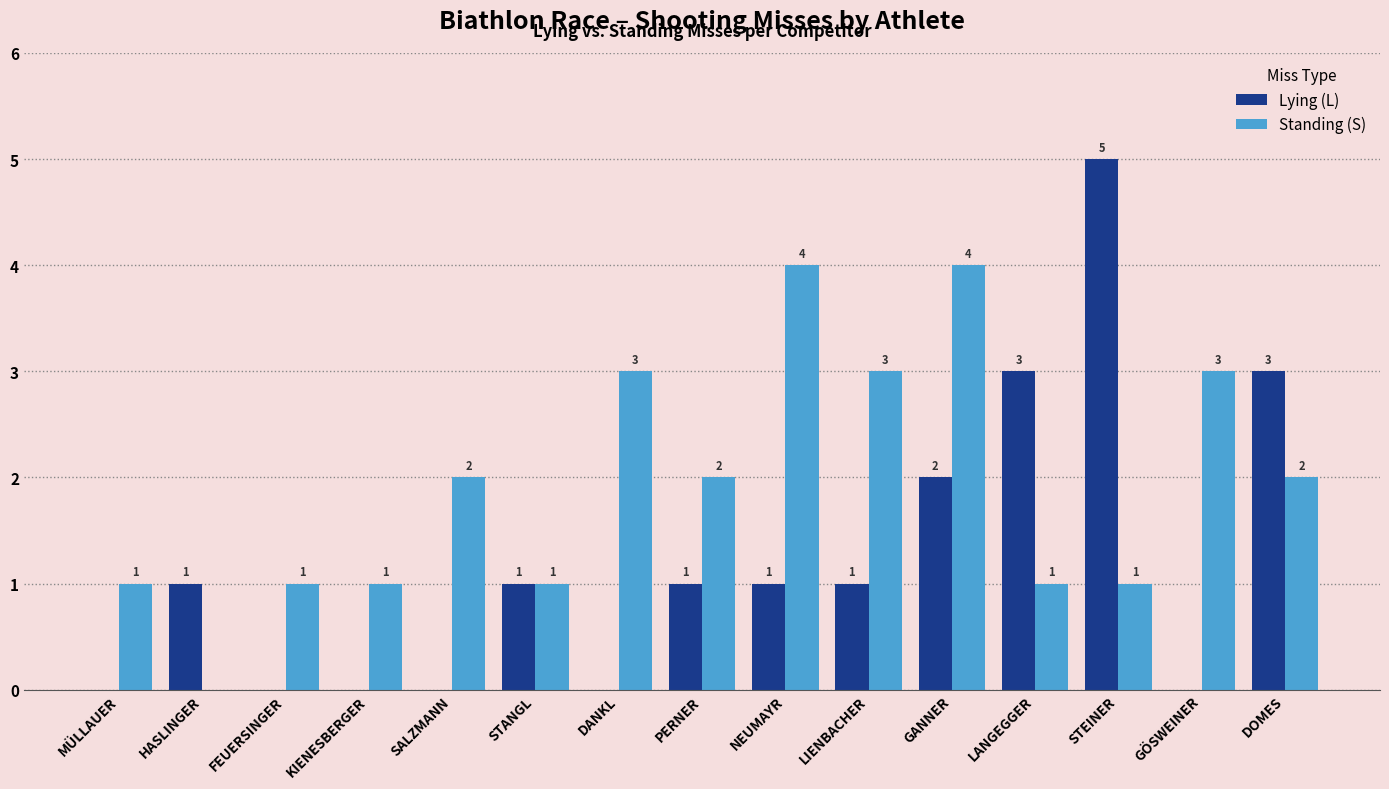

The value of Standing (S) at DOMES is 2. True or false?

True